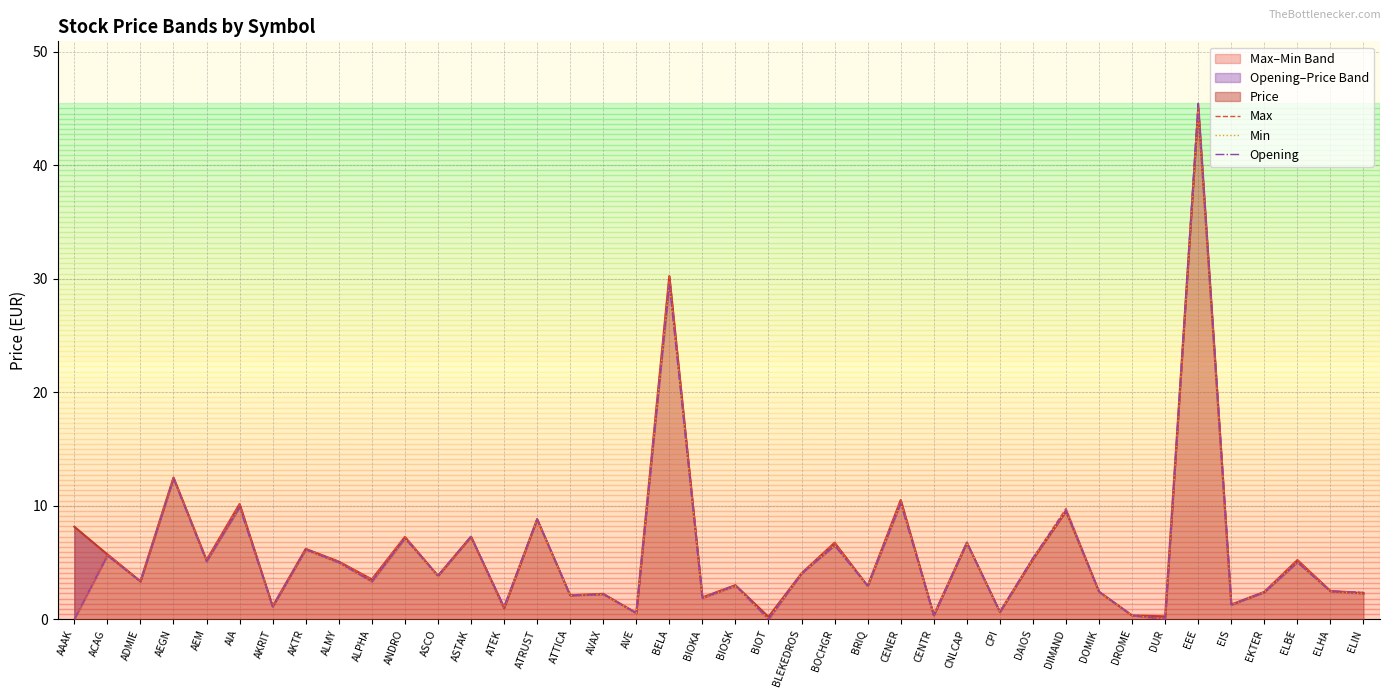

True or false: Max and Opening intersect in this chart.

False